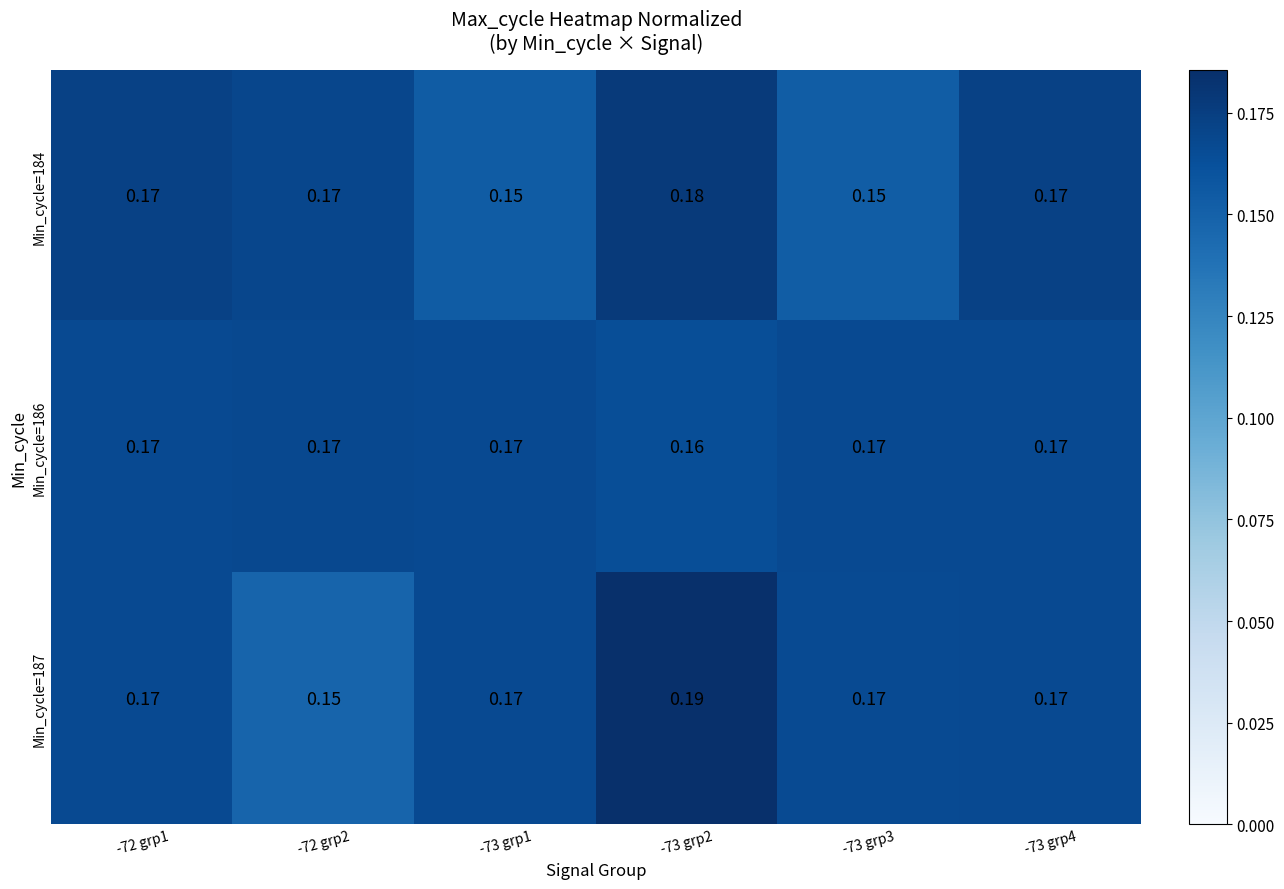

Which series changed the most between -73 grp1 and -73 grp4?

Min_cycle=184